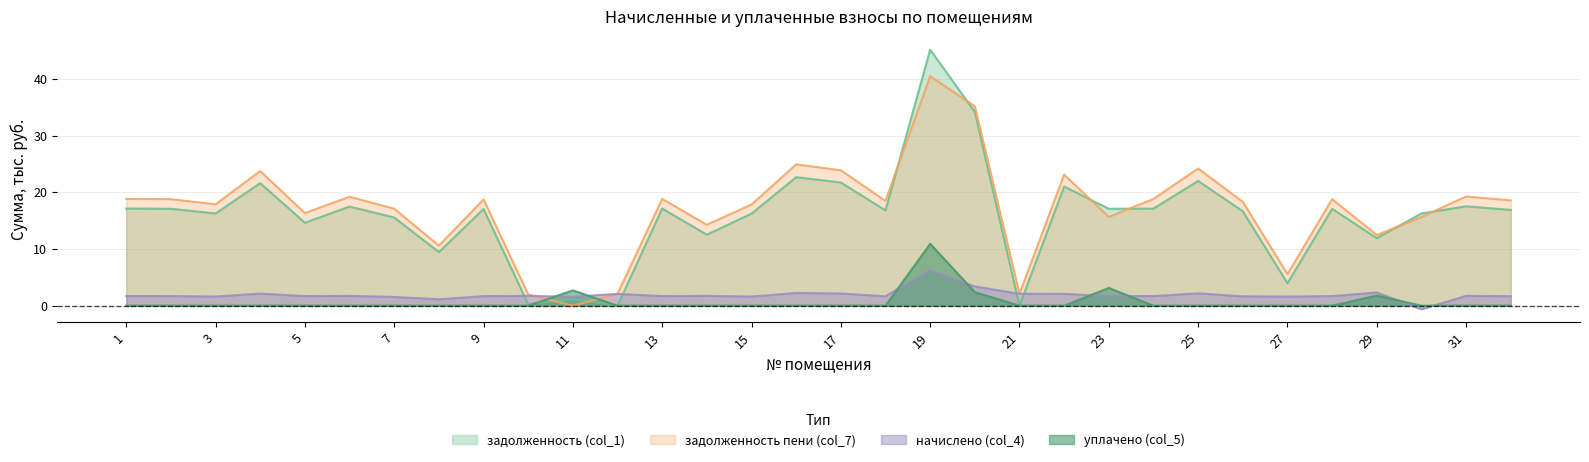

How many lines are shown in the chart?

4